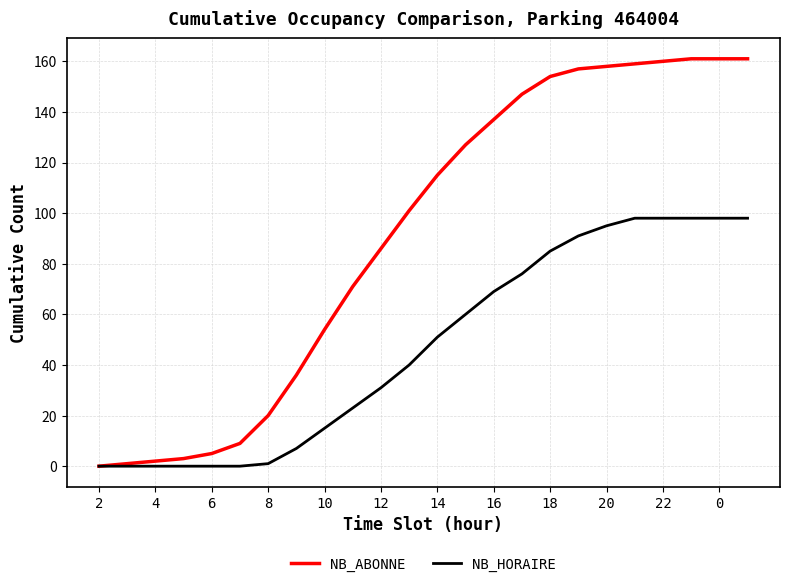

What is the maximum value for NB_ABONNE?

161